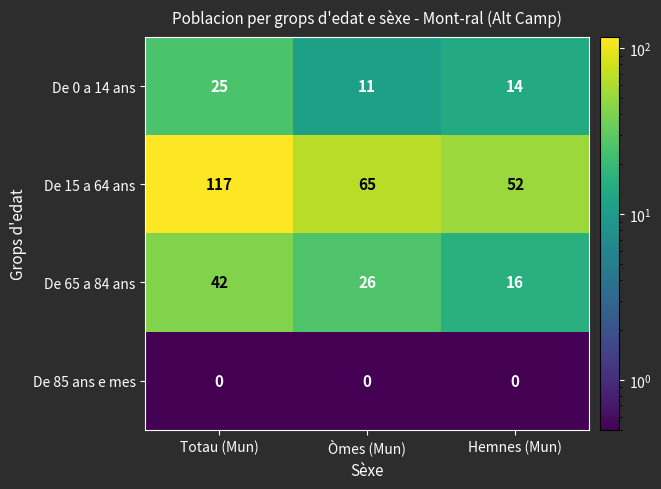

Reading left to right, transcribe all the data shown in this chart.

De 0 a 14 ans: Totau (Mun)=25	Òmes (Mun)=11	Hemnes (Mun)=14
De 15 a 64 ans: Totau (Mun)=117	Òmes (Mun)=65	Hemnes (Mun)=52
De 65 a 84 ans: Totau (Mun)=42	Òmes (Mun)=26	Hemnes (Mun)=16
De 85 ans e mes: Totau (Mun)=0	Òmes (Mun)=0	Hemnes (Mun)=0